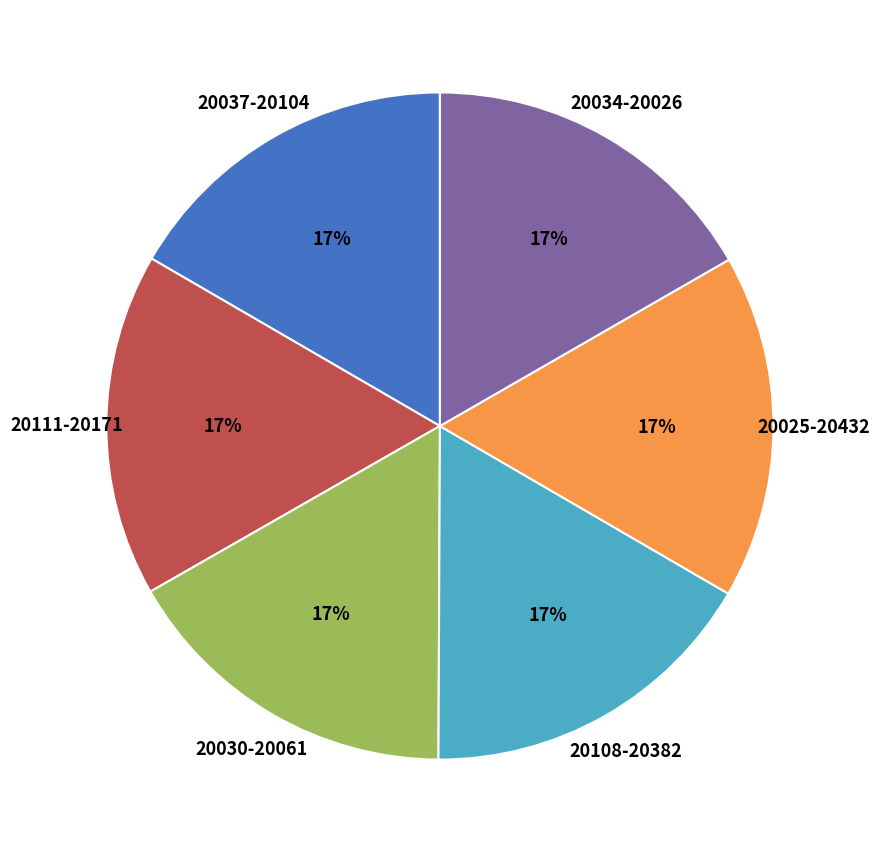

How many slices are in this pie chart?

6